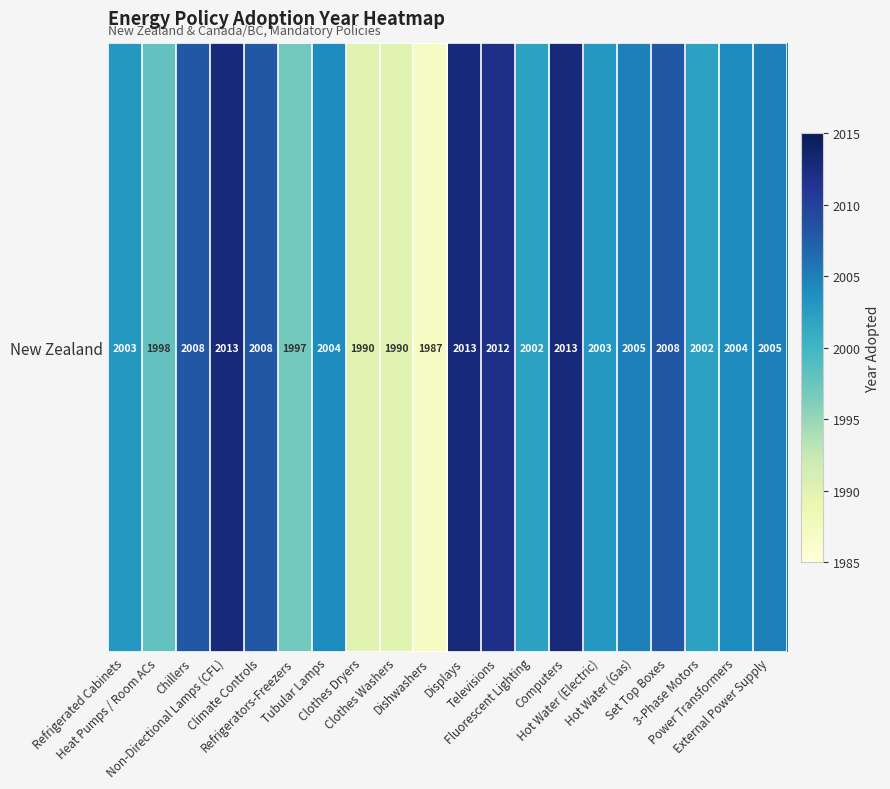

Where does the data first go above 2004?

Chillers